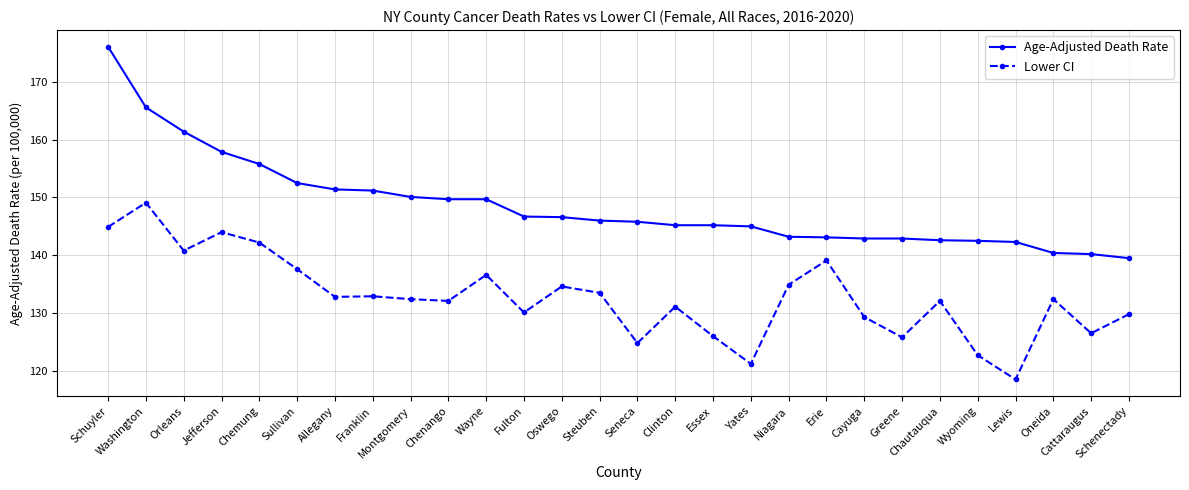

Read the Age-Adjusted Death Rate value at Montgomery.

150.1